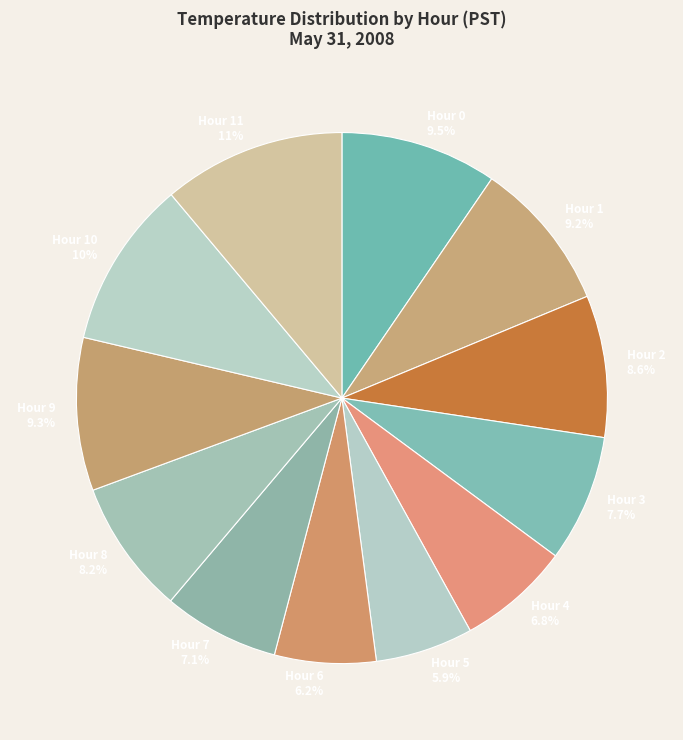

What is the largest slice in the pie chart?

Hour 11